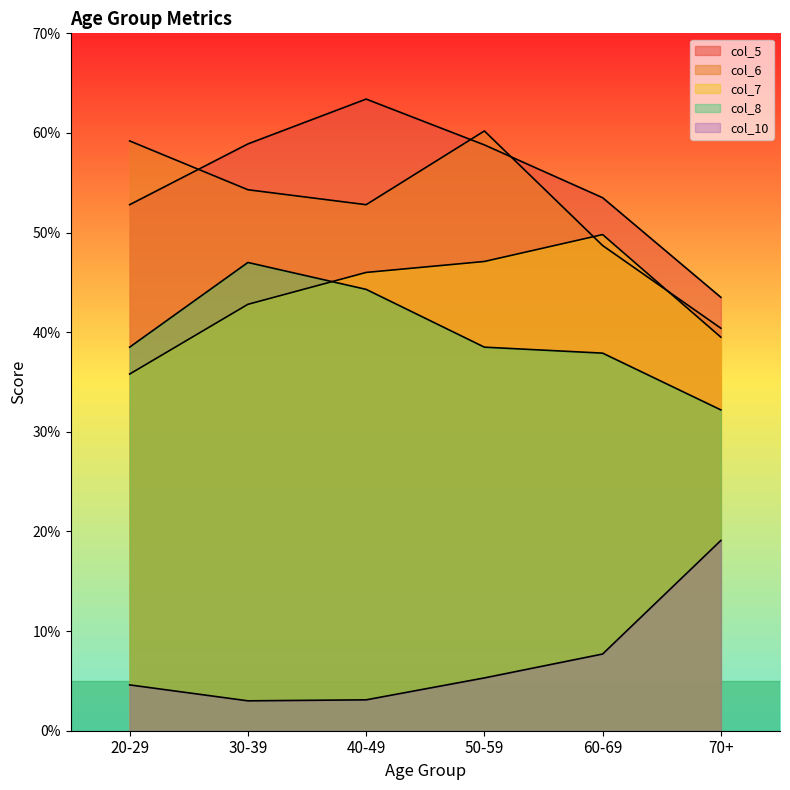

What position from the right is 40-49?

4